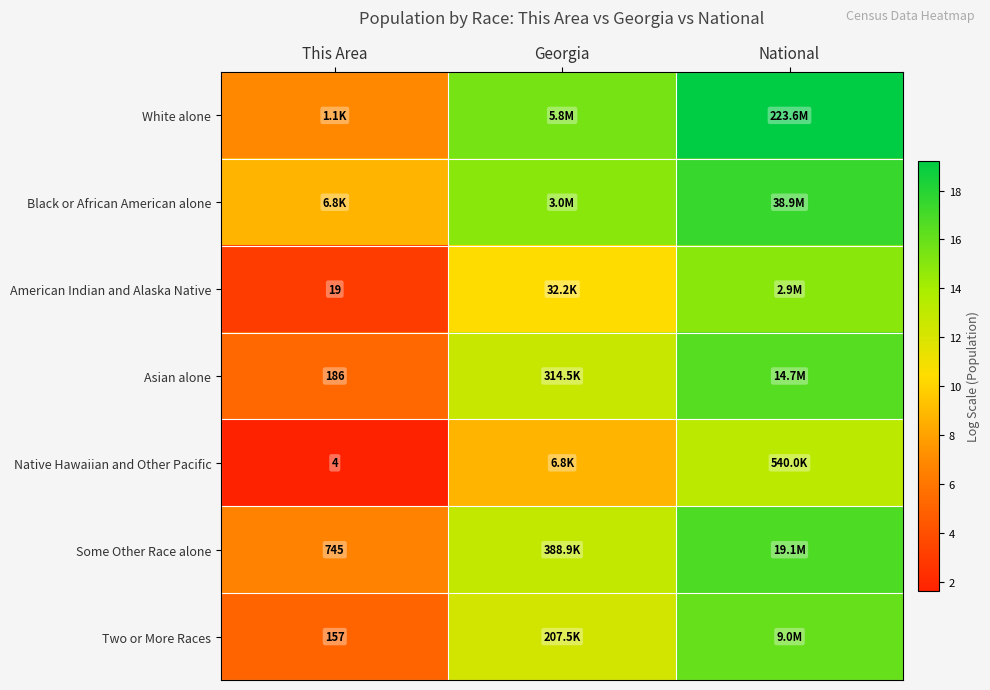

Between This Area and Georgia, which series saw the biggest shift?

White alone